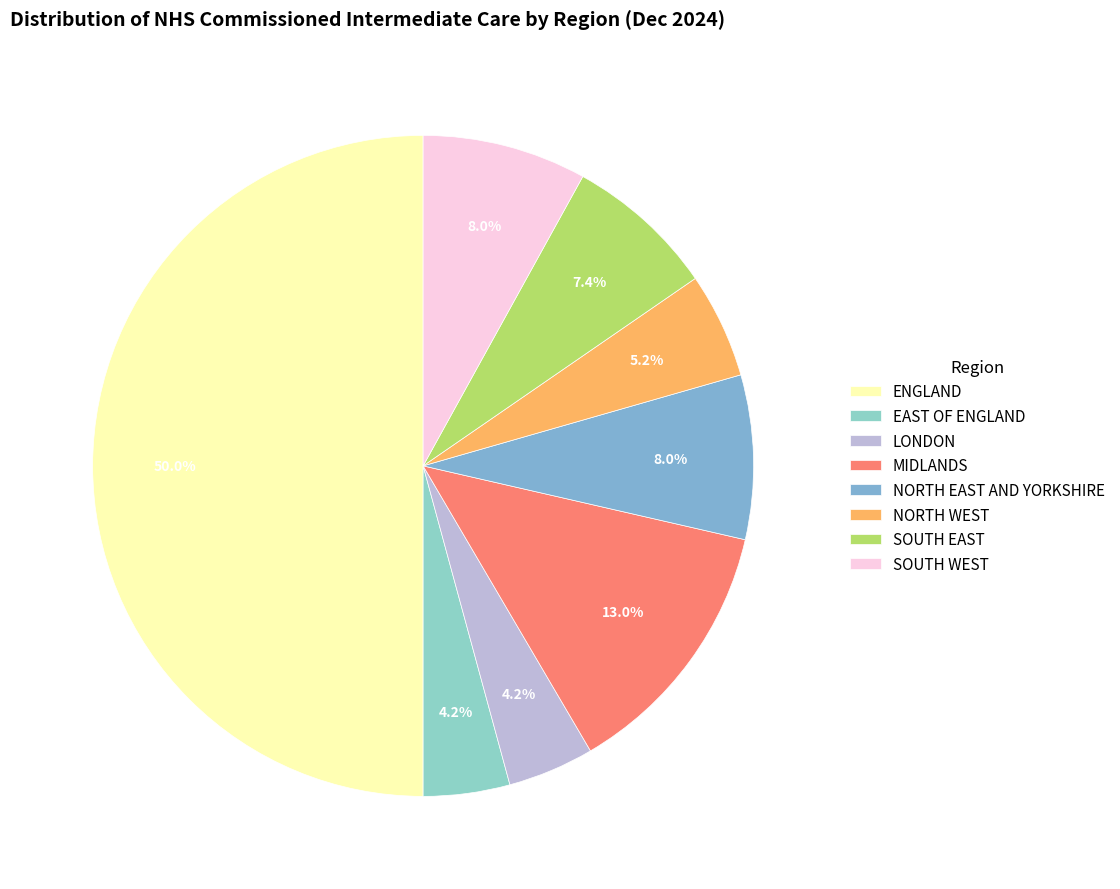

Is there any slice that represents more than half of the pie?

No